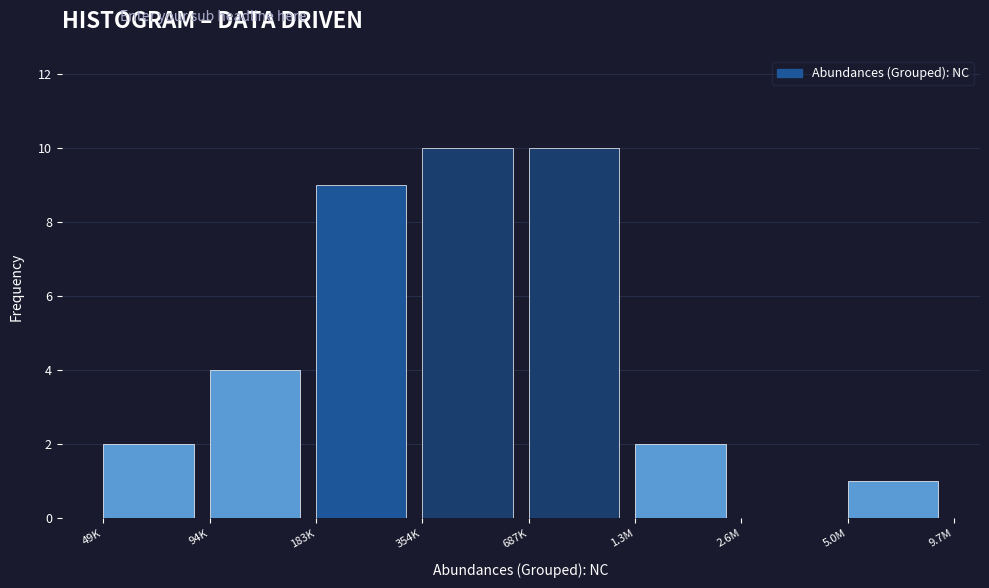

Reading left to right, extract all data points from this chart.

49K=2	94K=4	183K=9	354K=10	687K=10	1.3M=2	2.6M=0	5.0M=1